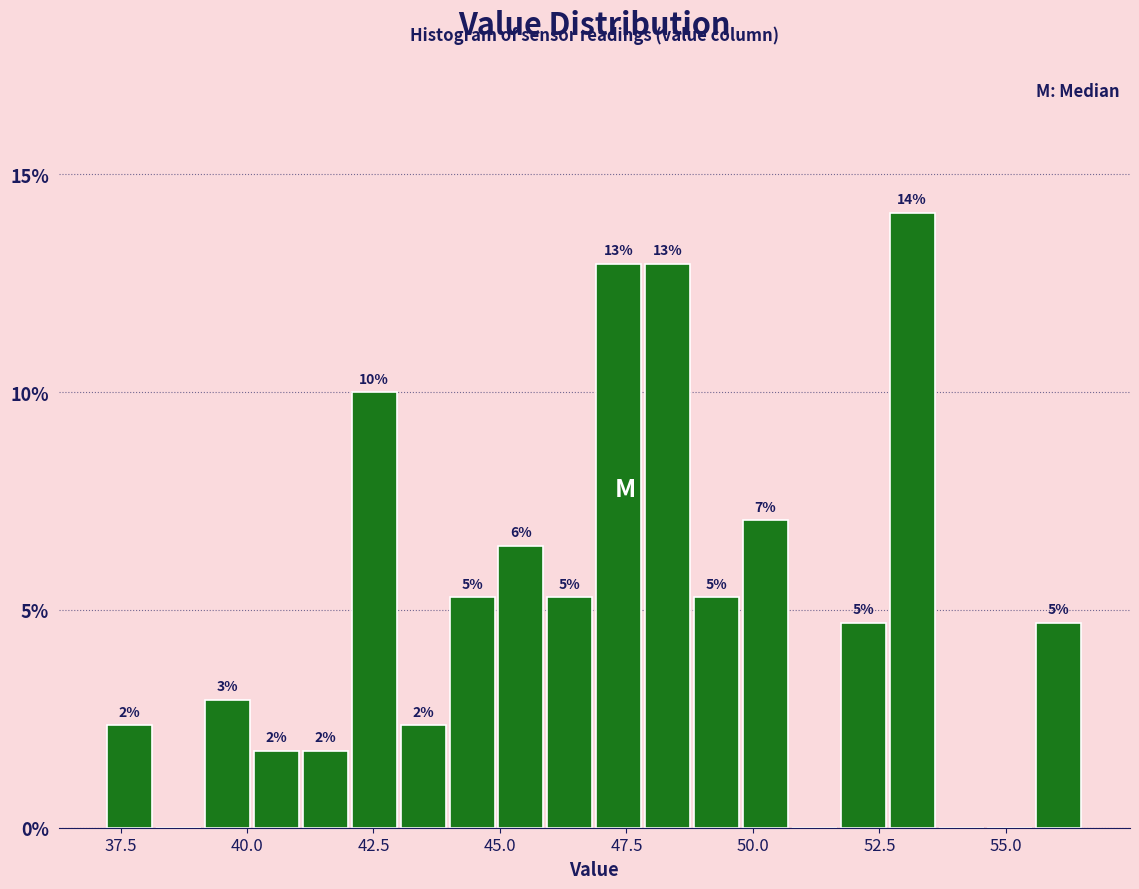

Read against the x-axis, roughly where is the centre of the tallest bar?

53.0